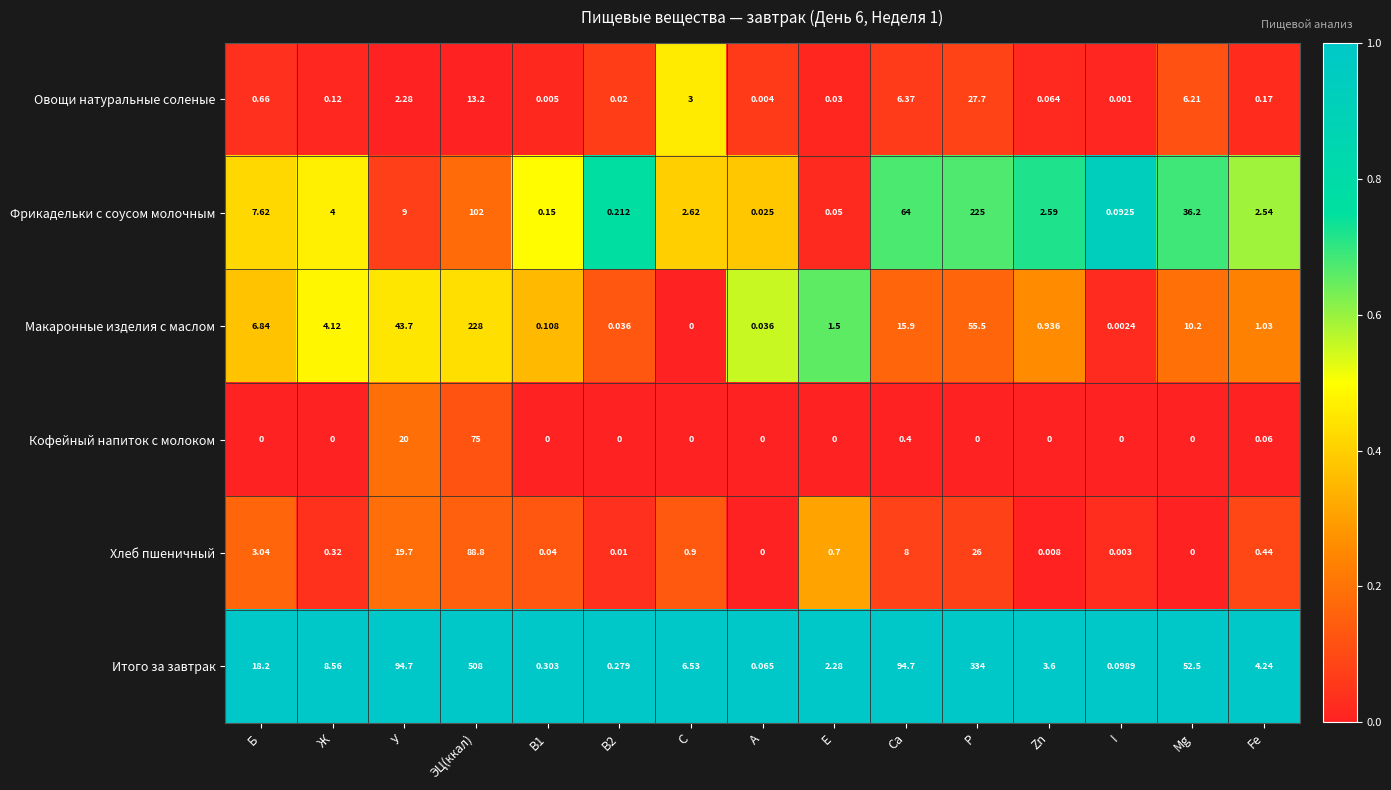

Rank the series by their maximum value, from highest to lowest.

Итого за завтрак, Макаронные изделия с маслом, Фрикадельки с соусом молочным, Хлеб пшеничный, Кофейный напиток с молоком, Овощи натуральные соленые